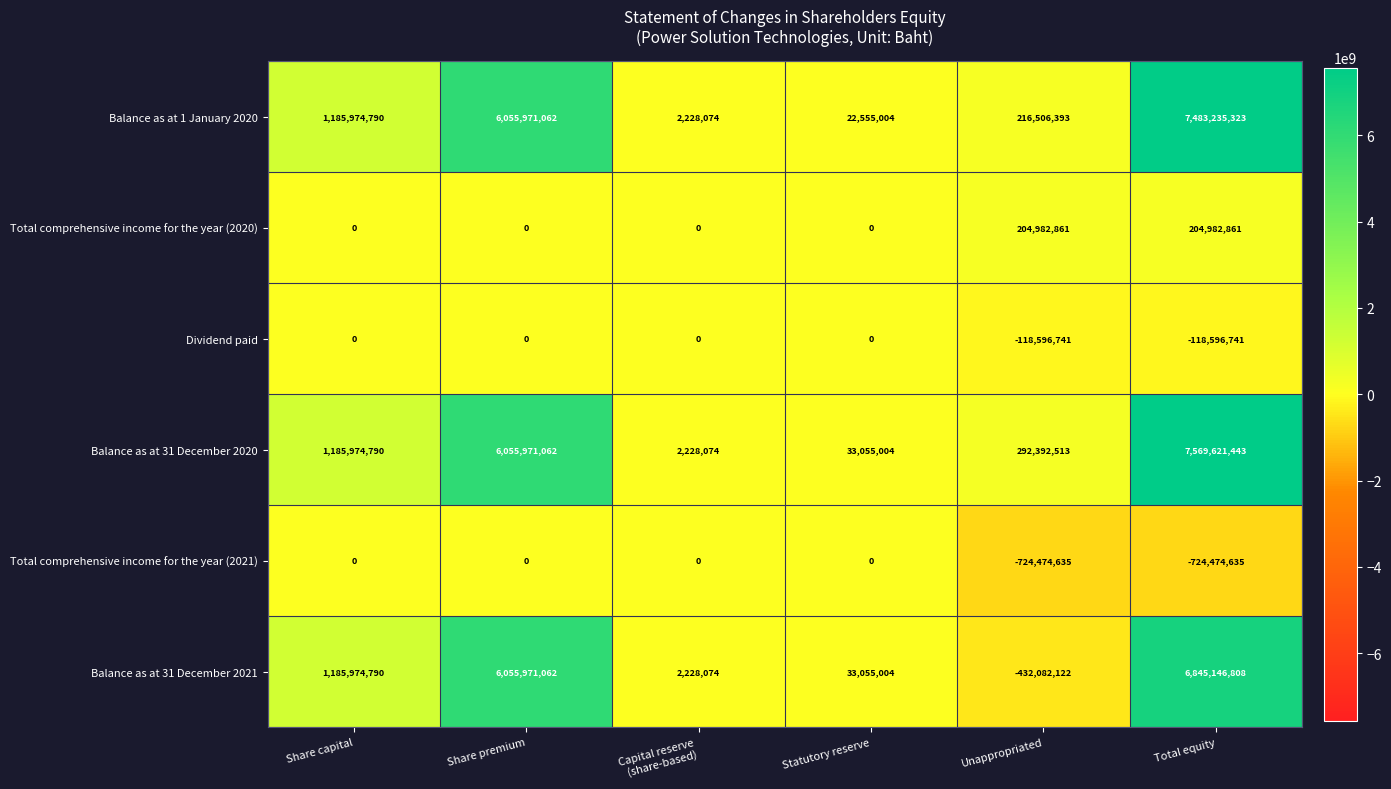

Which series changed the most between Capital reserve
(share-based) and Total equity?

Balance as at 31 December 2020